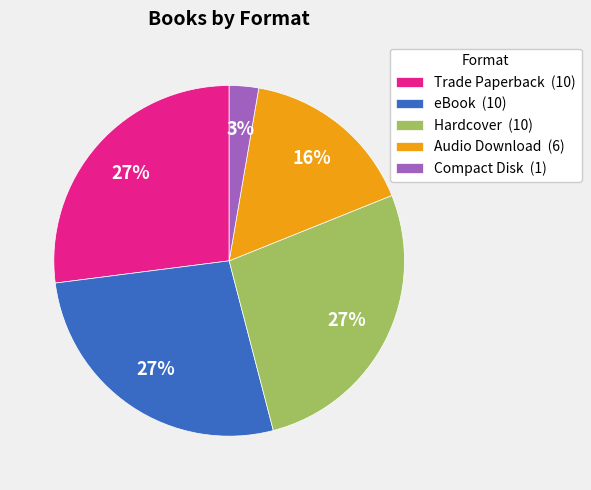

True or false: Audio Download accounts for 16% of the total.

True